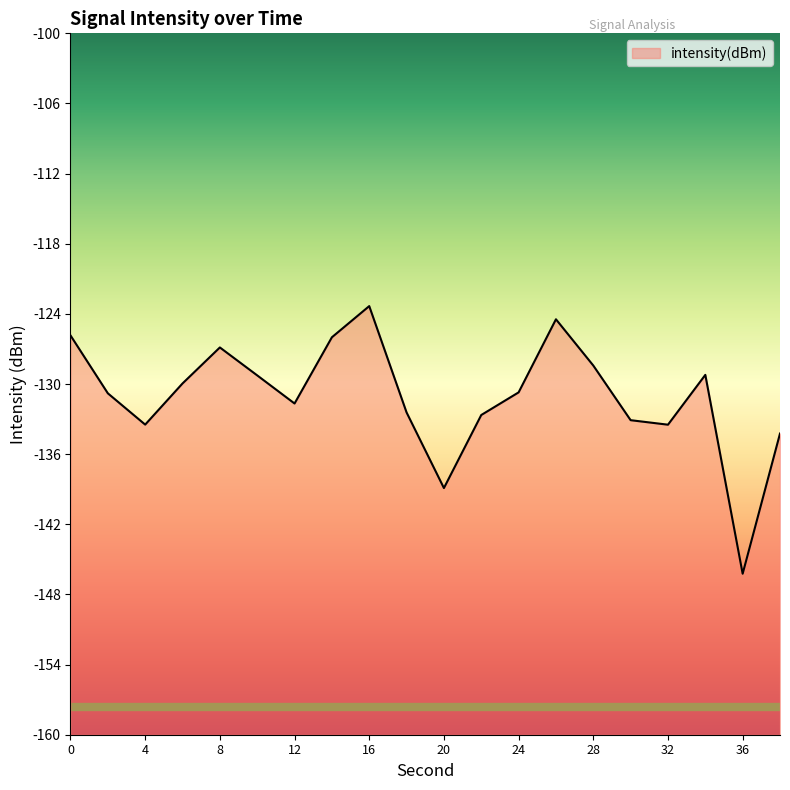

List the labels in order of value, largest first.

16, 26, 0, 14, 8, 28, 34, 10, 6, 24, 2, 12, 18, 22, 30, 4, 32, 38, 20, 36